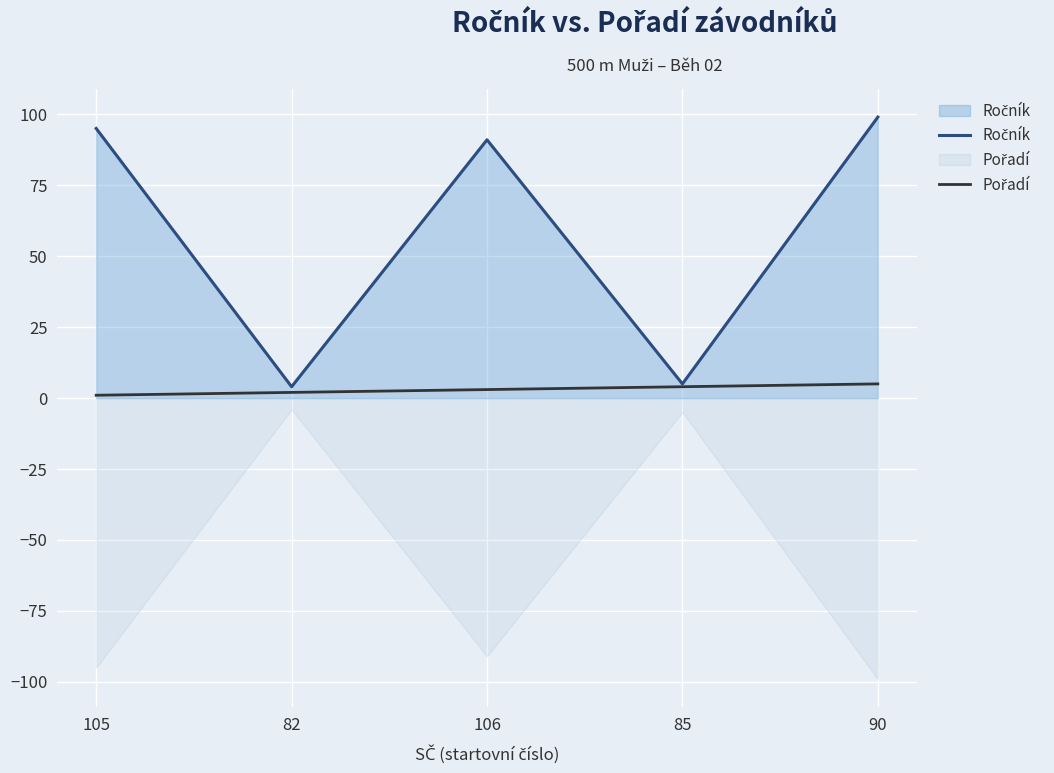

List the labels in order of Ročník value, largest first.

90, 105, 106, 85, 82